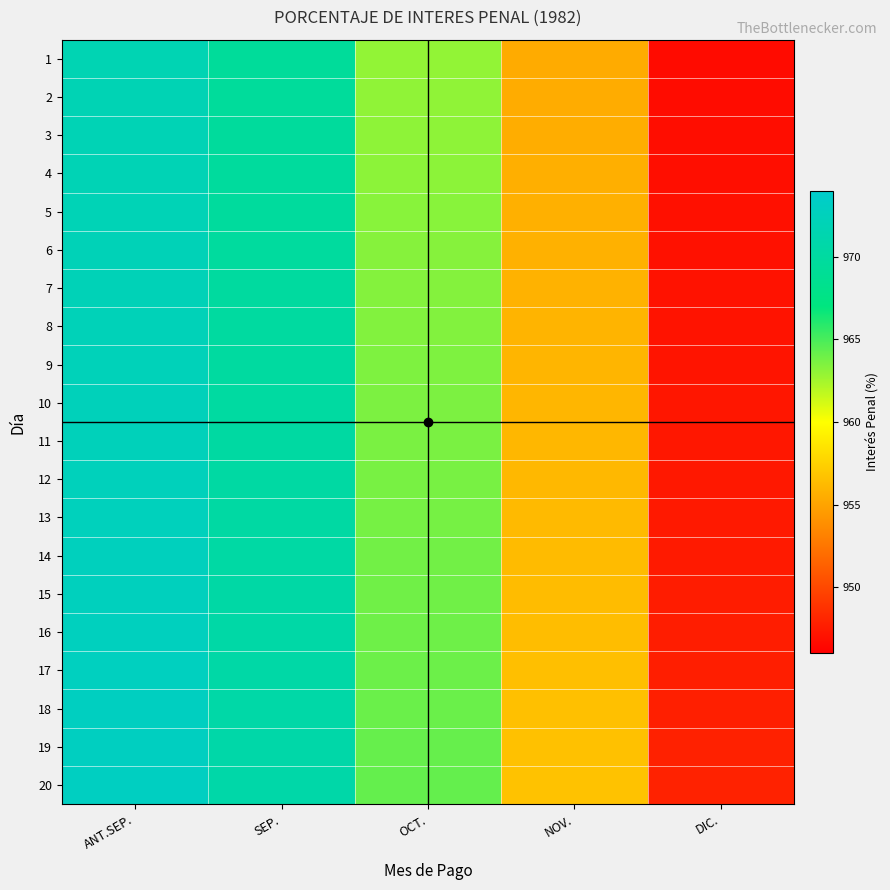

What is the spread (max minus min) of values at NOV.?

1.3